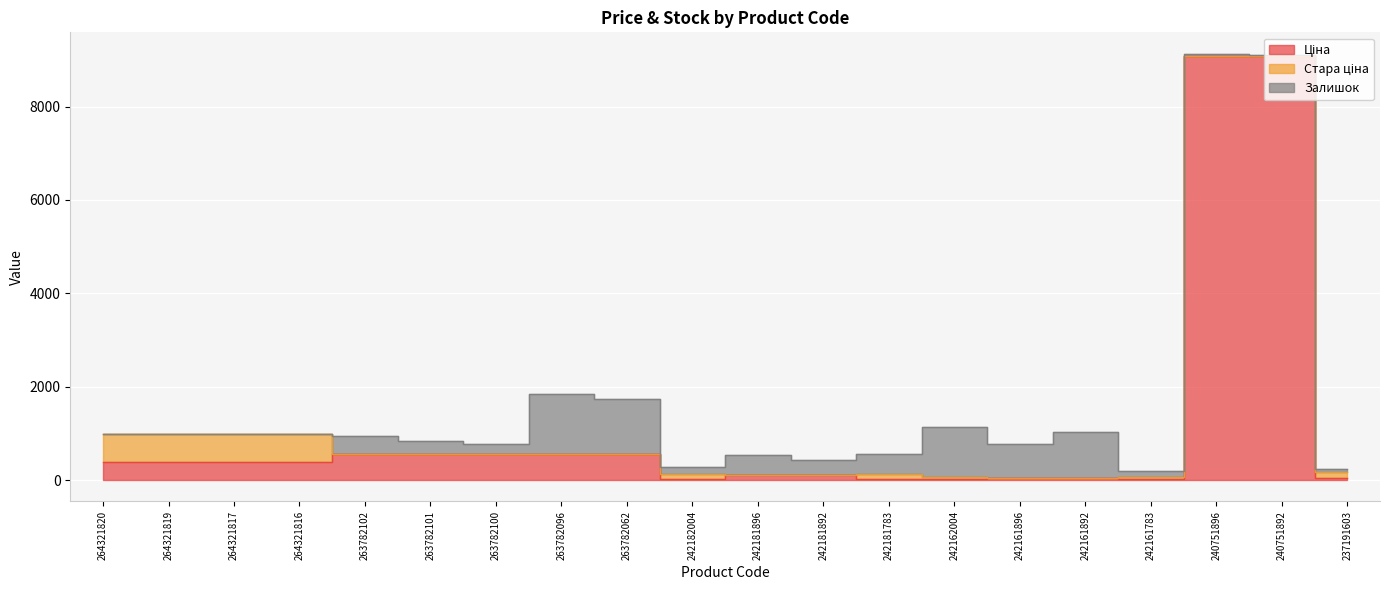

Reading right to left, transcribe all the data shown in this chart.

Ціна: 54.8	9092.0	9092.0	15.5	55.3	55.3	15.5	30.9	110.5	110.5	30.9	567.7	567.7	567.7	567.7	567.7	382.9	382.9	382.9	382.9
Стара ціна: 121.8	0.0	0.0	55.3	0.0	0.0	55.3	110.5	0.0	0.0	110.5	0.0	0.0	0.0	0.0	0.0	608.9	608.9	608.9	608.9
Залишок: 55.0	18.0	41.0	116.0	985.0	729.0	1067.0	416.0	319.0	434.0	139.0	1180.0	1279.0	202.0	264.0	372.0	0.0	0.0	0.0	0.0